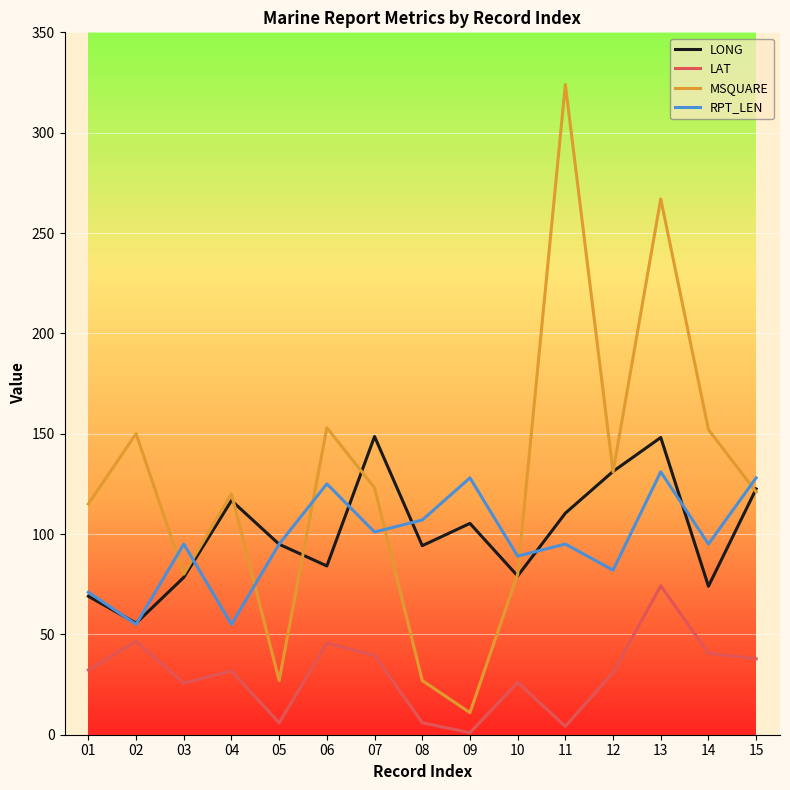

What is the difference between the maximum and second lowest values in the MSQUARE series?

297.0